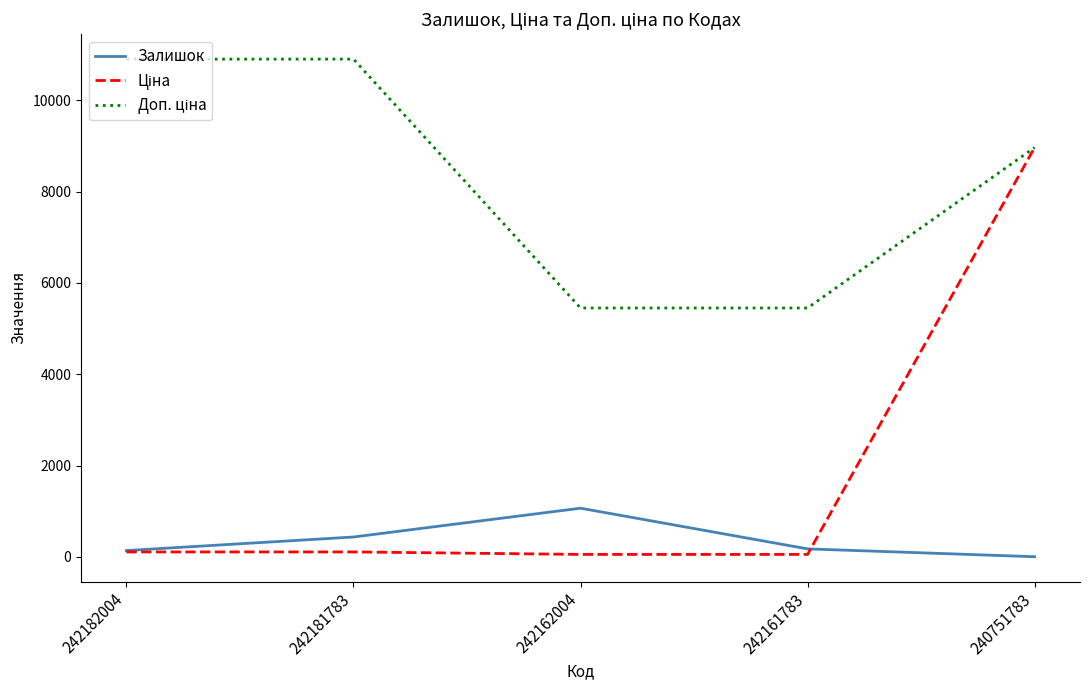

How many lines are shown in the chart?

3